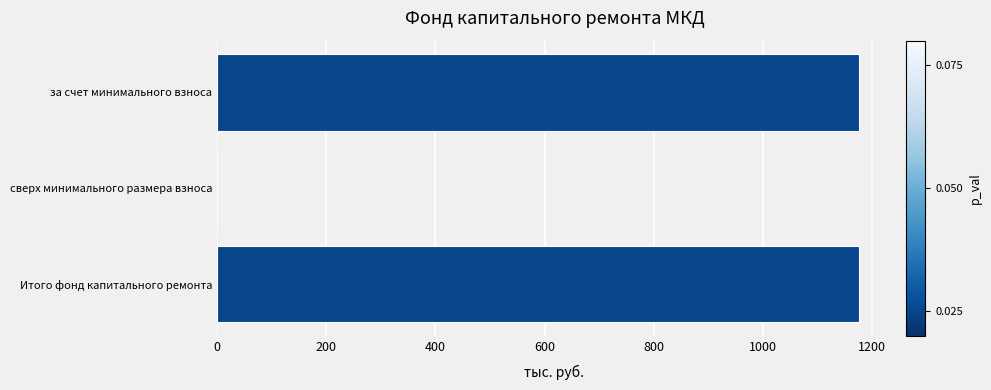

Reading bottom to top, extract all data points from this chart.

Итого фонд капитального ремонта=1177.2	сверх минимального размера взноса=0.0	за счет минимального взноса=1177.2